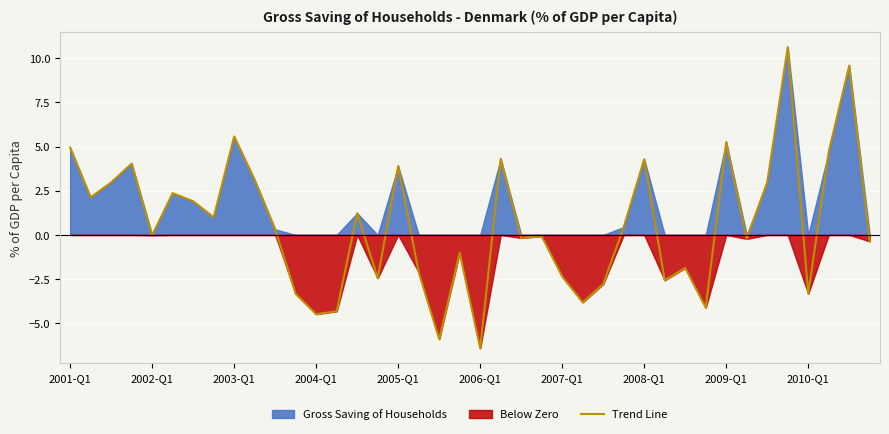

At which category does the data reach its first local valley?

2002-Q1